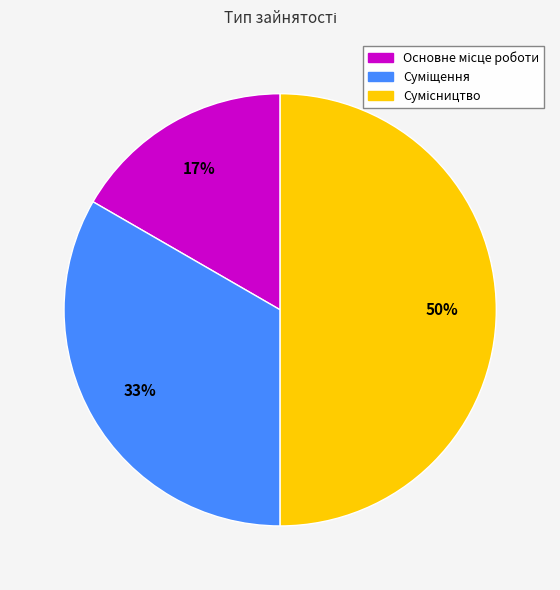

How many segments does this pie chart have?

3